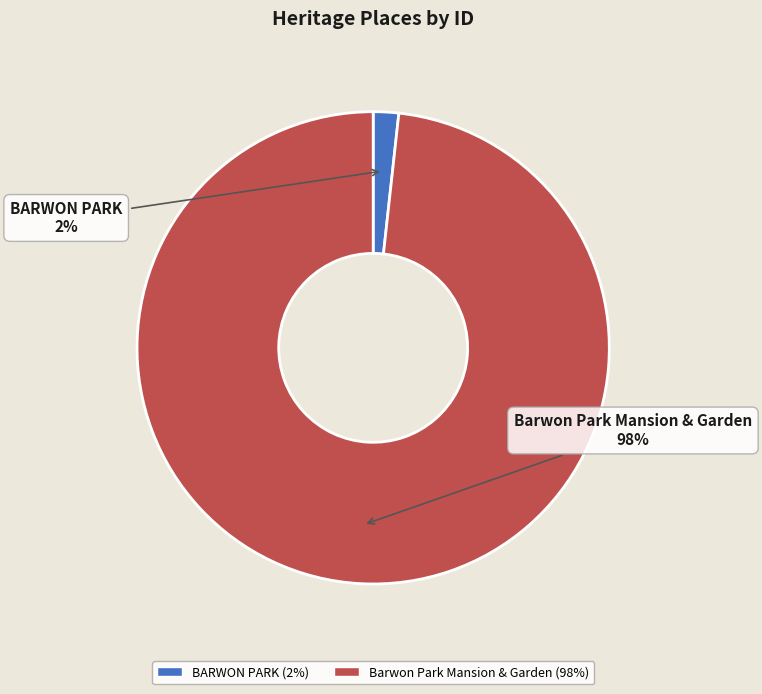

To the nearest percent, what is the combined percentage of BARWON PARK and Barwon Park Mansion & Garden?

100%